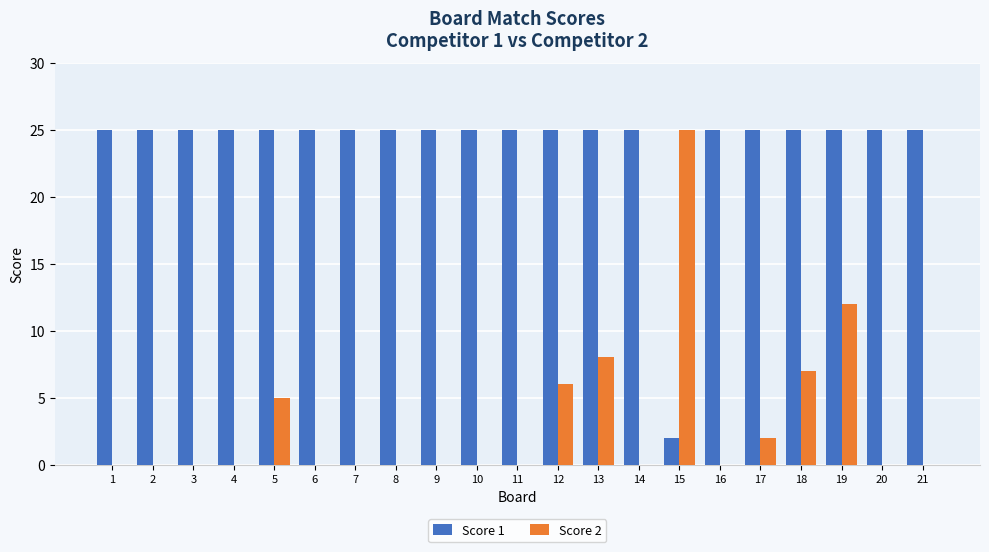

Reading left to right, what are all the values shown in this chart?

Score 1: 25	25	25	25	25	25	25	25	25	25	25	25	25	25	2	25	25	25	25	25	25
Score 2: 0	0	0	0	5	0	0	0	0	0	0	6	8	0	25	0	2	7	12	0	0